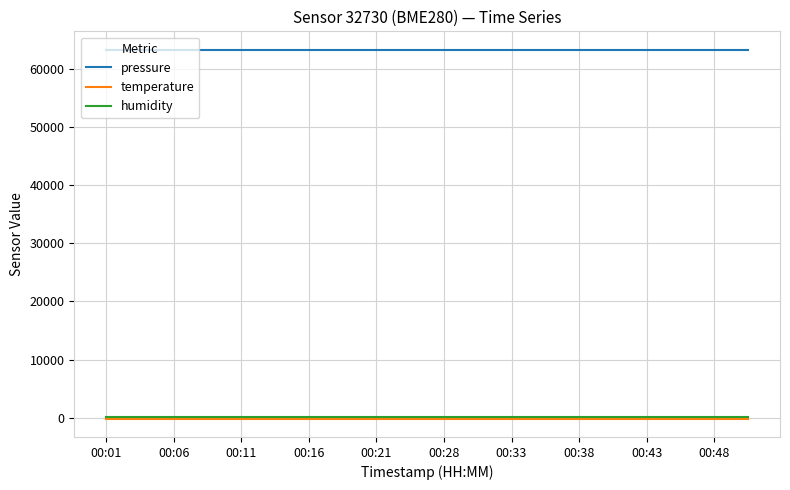

What is the maximum value shown in the chart?

63289.1